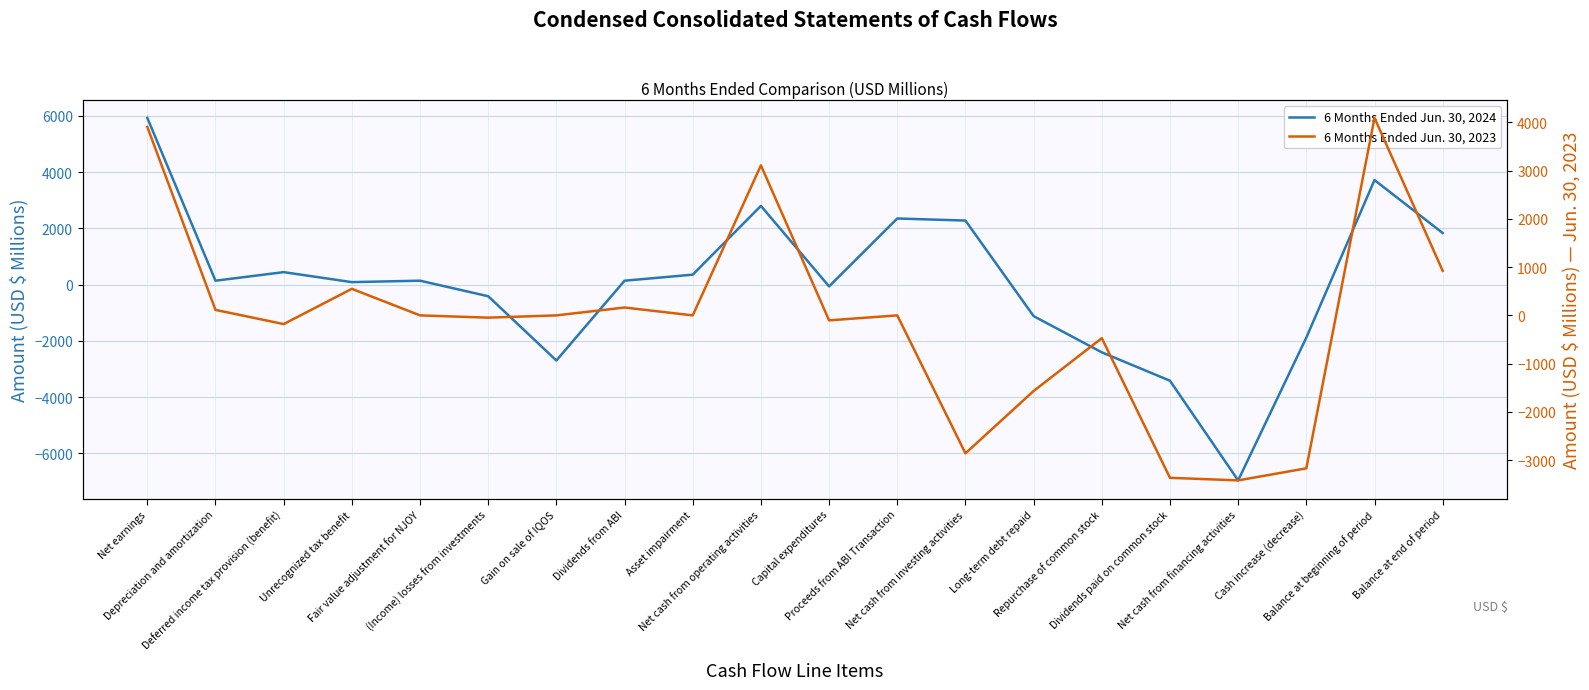

How many lines are shown in the chart?

2